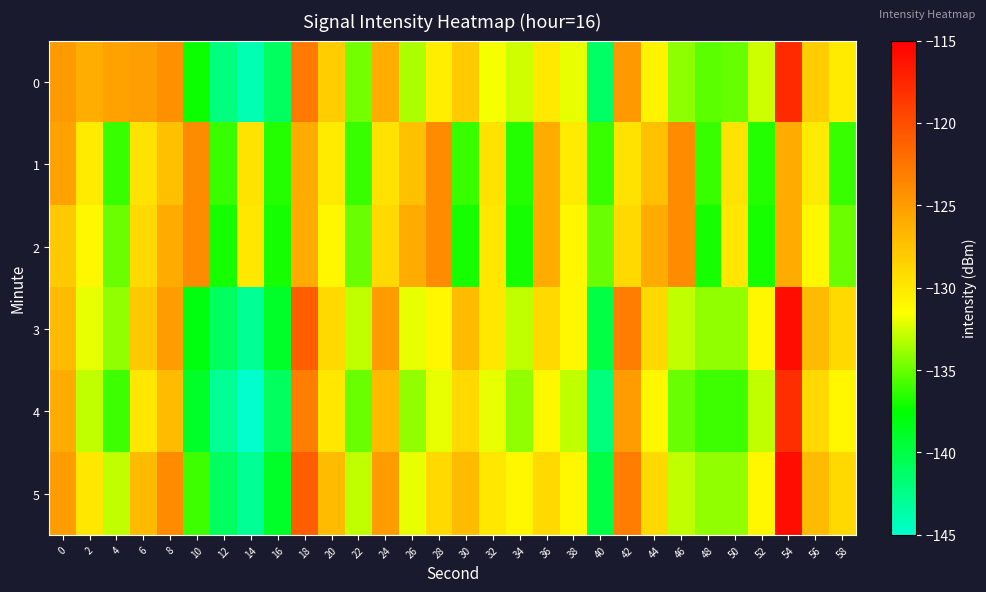

What is the total value across all series at 44?

-773.1